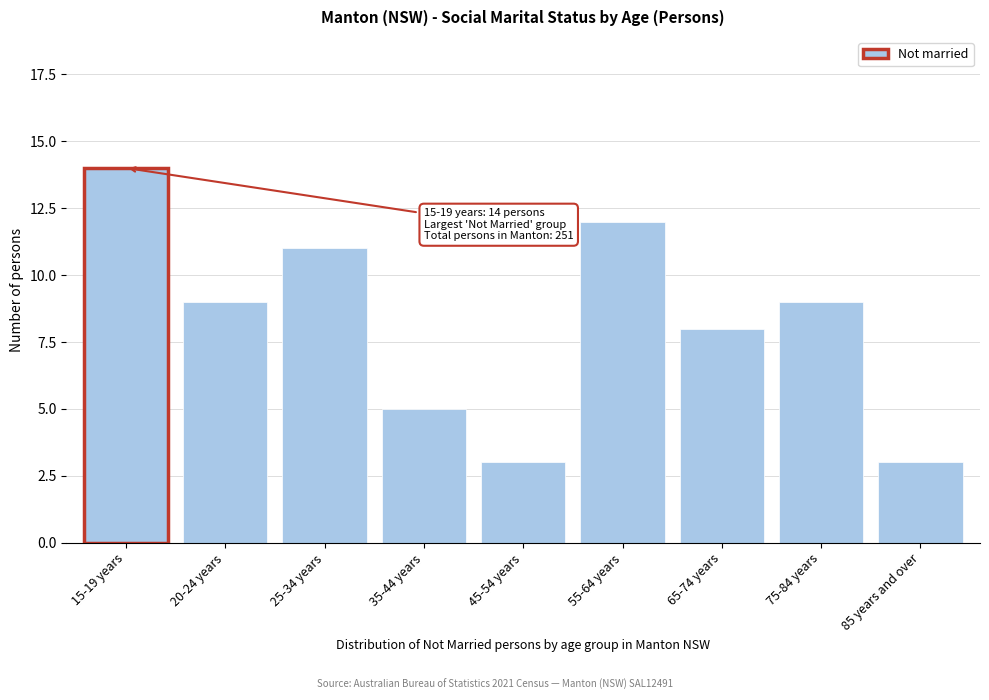

Reading right to left, what are all the values shown in this chart?

85 years and over=3	75-84 years=9	65-74 years=8	55-64 years=12	45-54 years=3	35-44 years=5	25-34 years=11	20-24 years=9	15-19 years=14